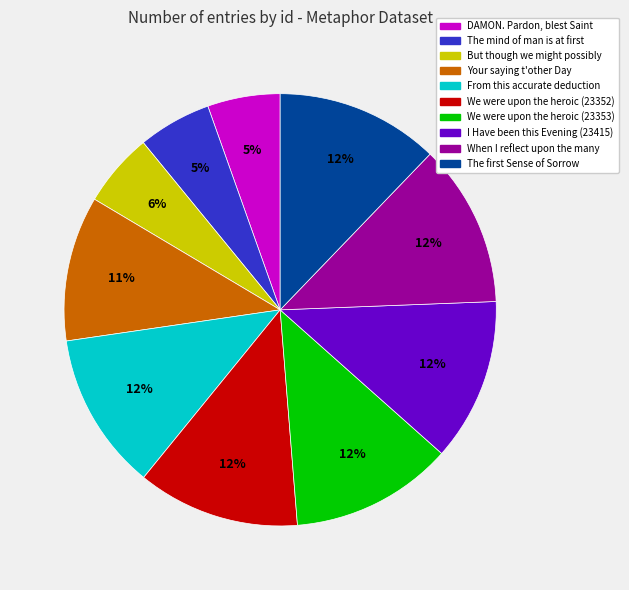

Approximately how many times larger is the value at We were upon the heroic (23352) compared to When I reflect upon the many?

1.0